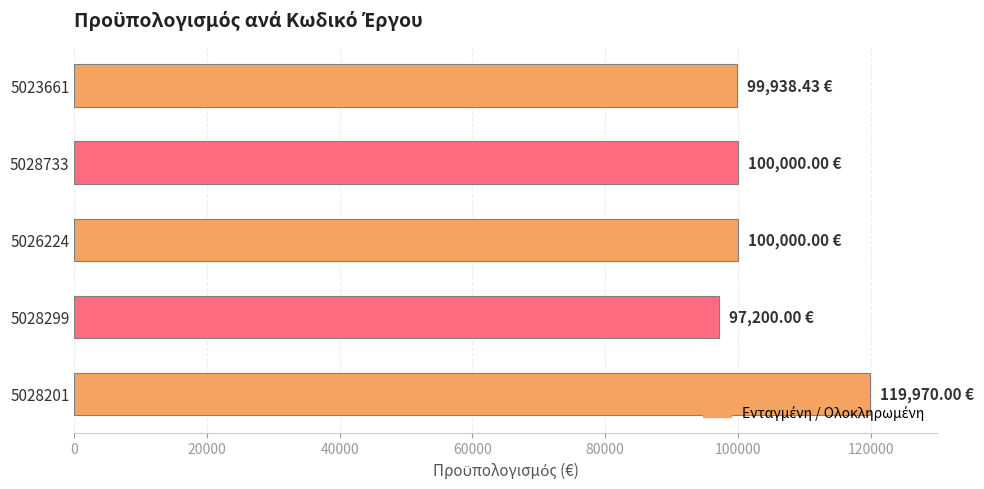

Are the bars grouped side by side (vs. stacked)?

No